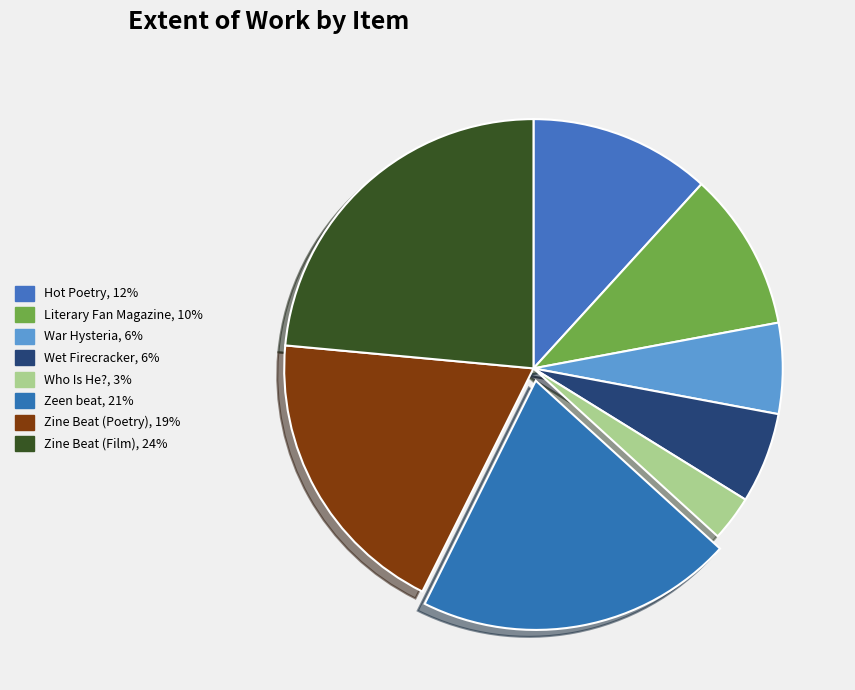

Count the number of slices in the pie.

8